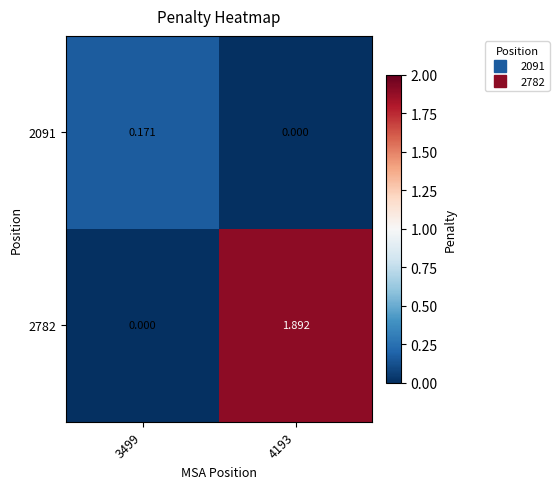

How many distinct data groups are displayed?

2